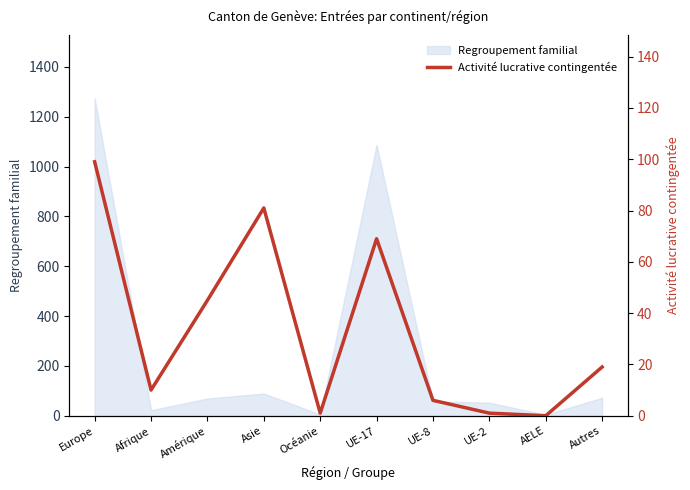

Read the Regroupement familial value at Asie.

89